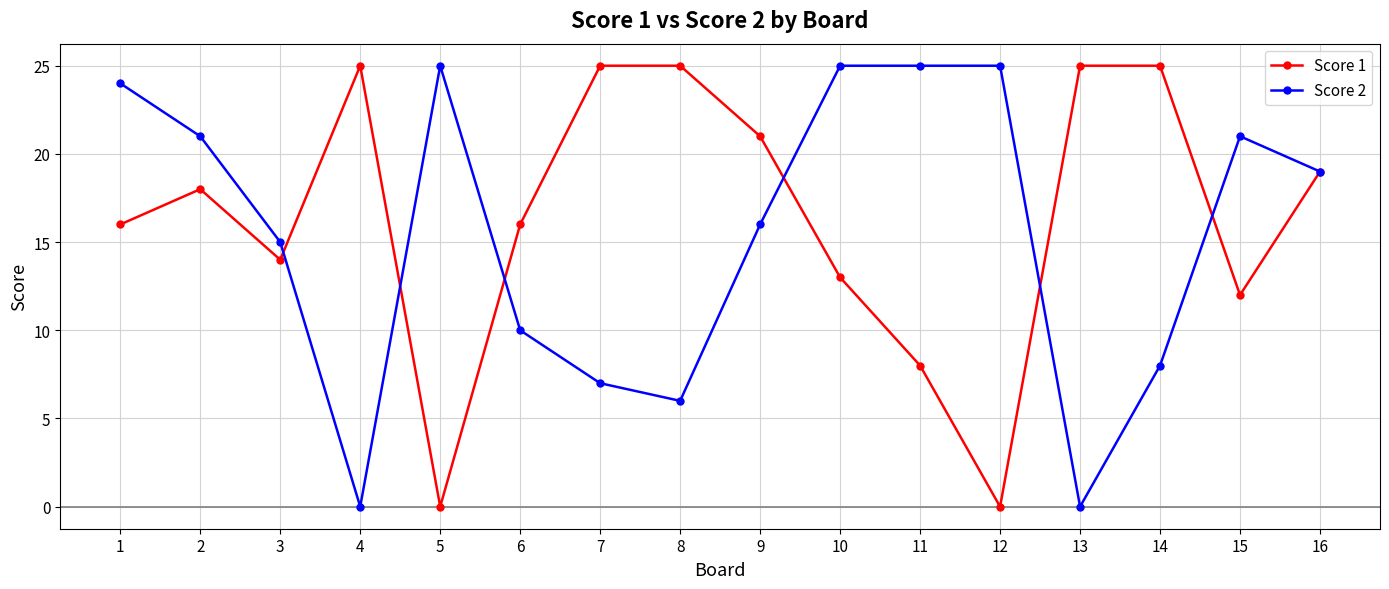

Rank the series by their average value, from highest to lowest.

Score 1, Score 2